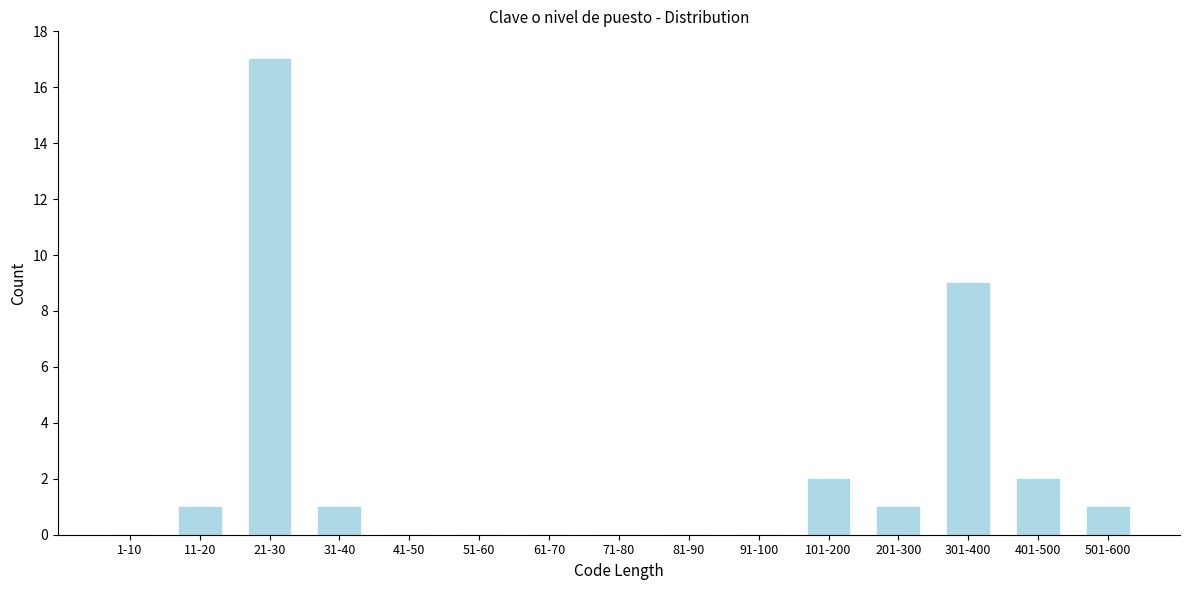

Reading left to right, list all the values displayed in this chart.

1-10=0	11-20=1	21-30=17	31-40=1	41-50=0	51-60=0	61-70=0	71-80=0	81-90=0	91-100=0	101-200=2	201-300=1	301-400=9	401-500=2	501-600=1